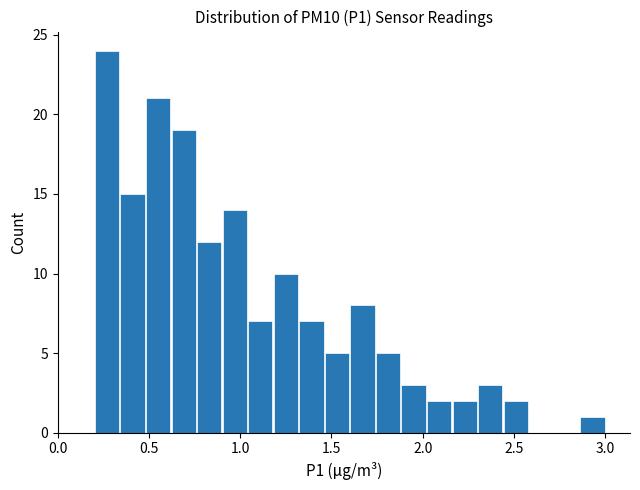

Read against the x-axis, roughly where is the centre of the tallest bar?

0.25